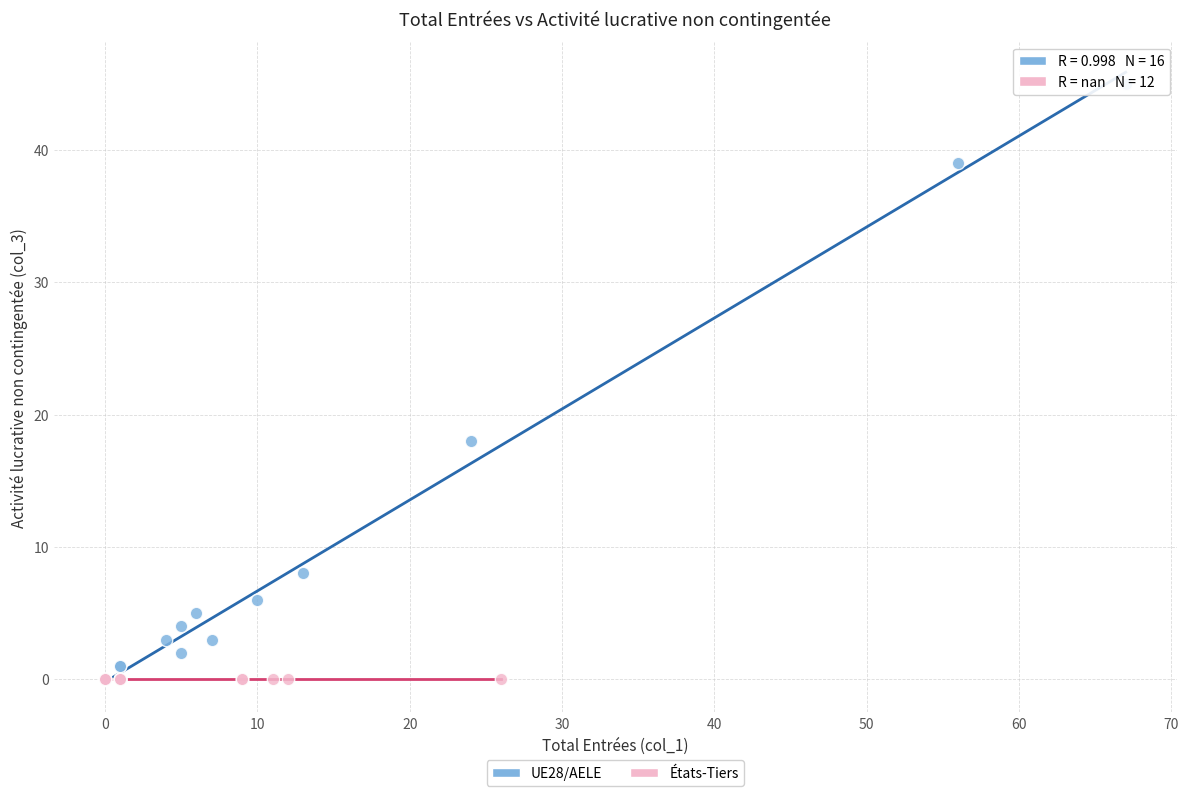

Which series contains the highest Y value?

UE28/AELE